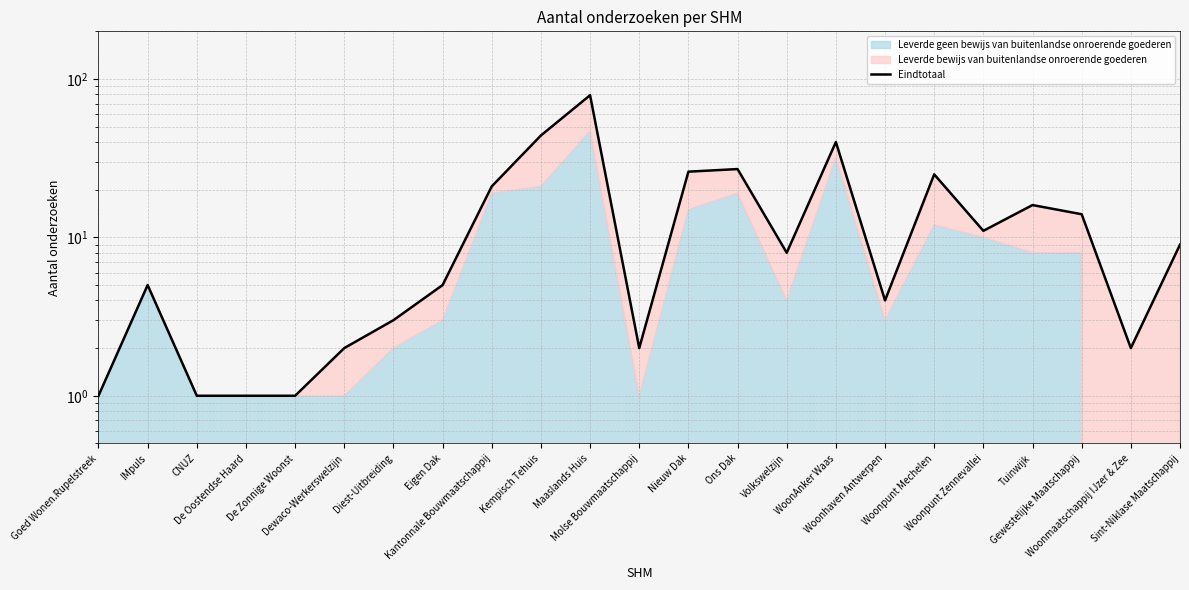

Reading left to right, transcribe all the data shown in this chart.

1	5	1	1	1	2	3	5	21	44	79	2	26	27	8	40	4	25	11	16	14	2	9